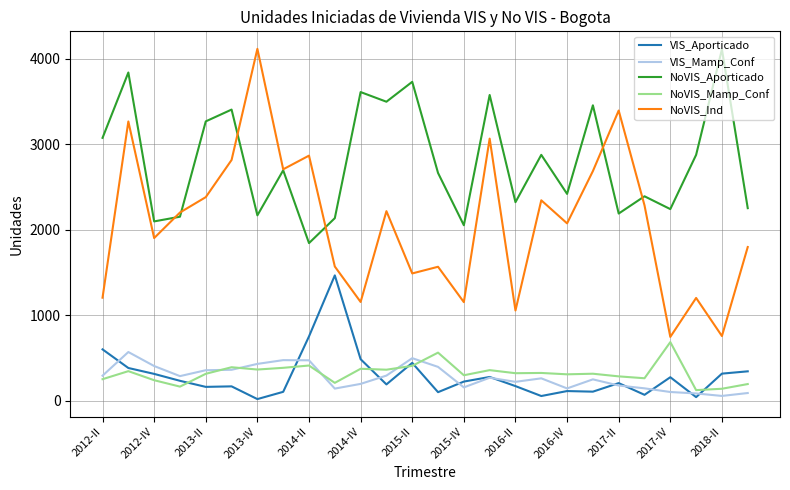

In VIS_Mamp_Conf, how many points are higher than both neighbors (excluding endpoints)?

6